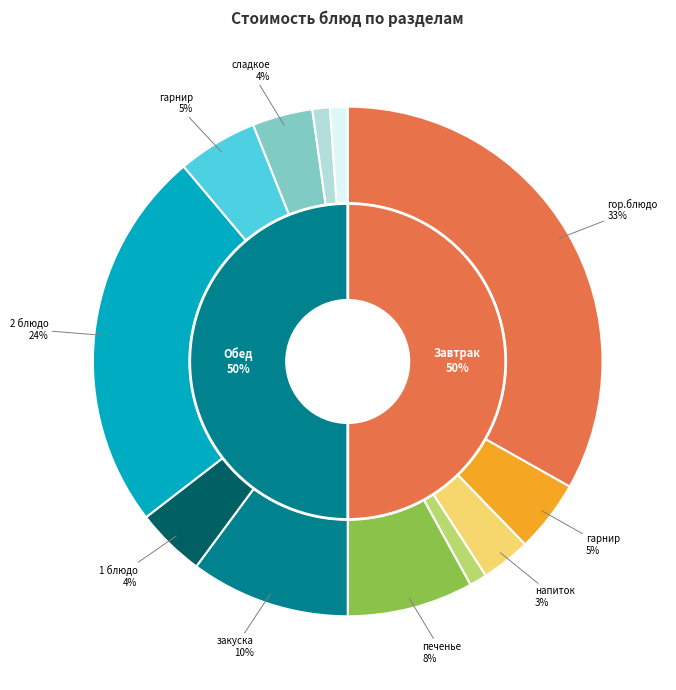

What is the ratio of the value at 2 to the value at 10?

2.8